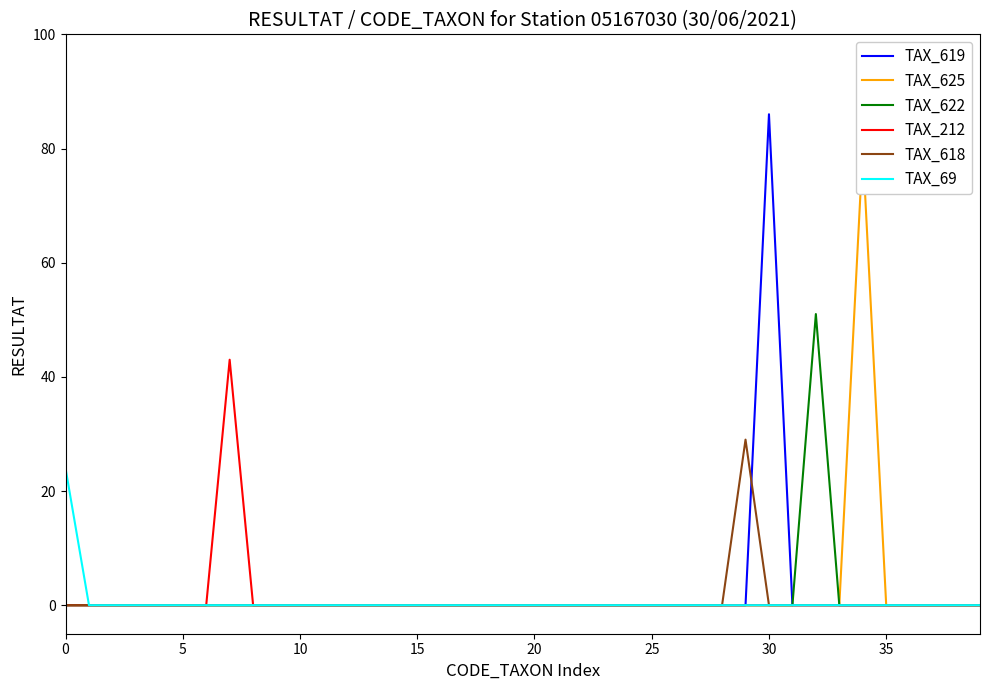

List the series in order of their peak value, highest first.

TAX_619, TAX_625, TAX_622, TAX_212, TAX_618, TAX_69